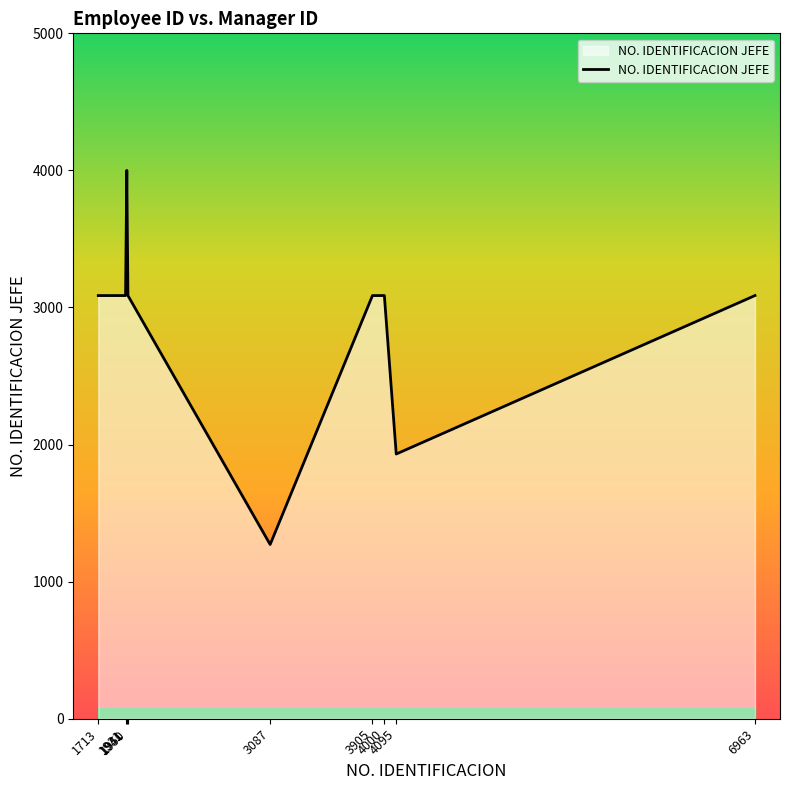

Reading left to right, list all the values displayed in this chart.

1713=3087	1931=3087	1941=4000	1950=3087	3087=1271	3905=3087	4000=3087	4095=1931	6963=3087